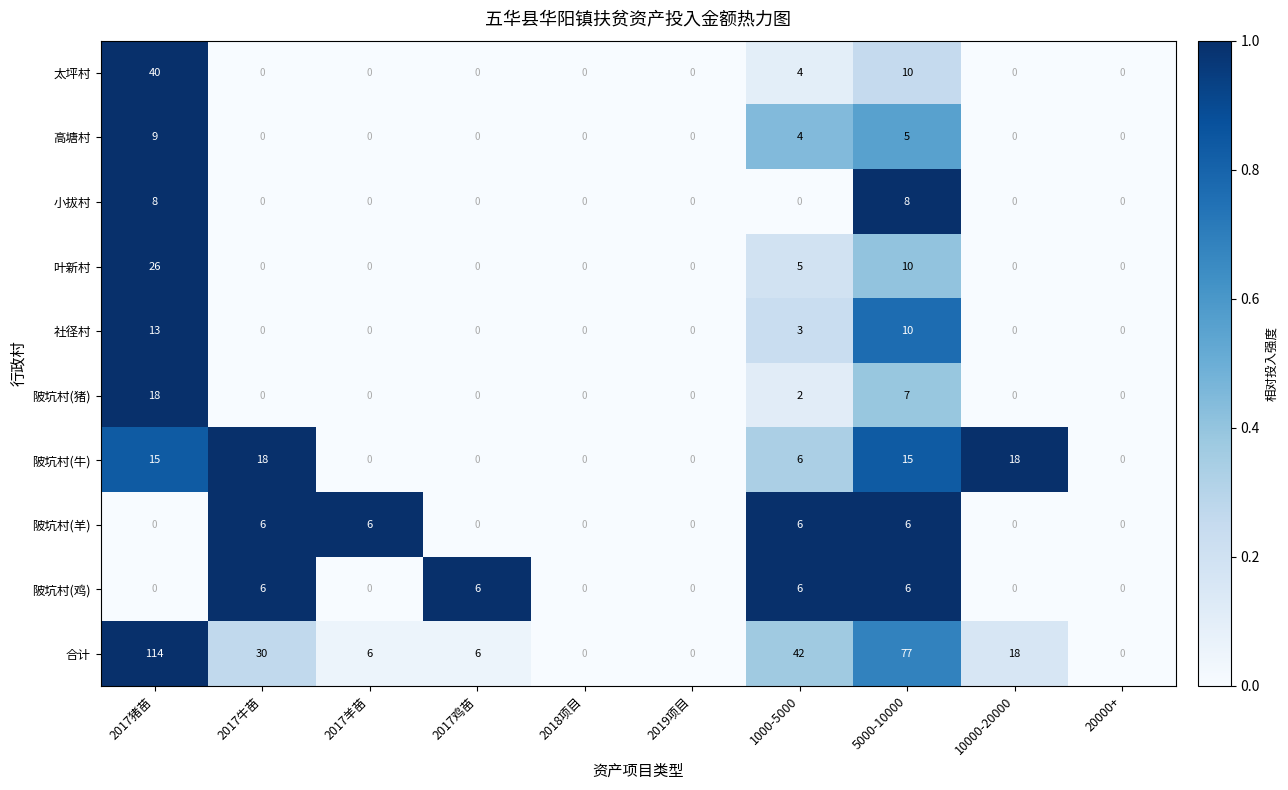

What is the sum of the 合计 values at 2017鸡苗 and 10000-20000?

24